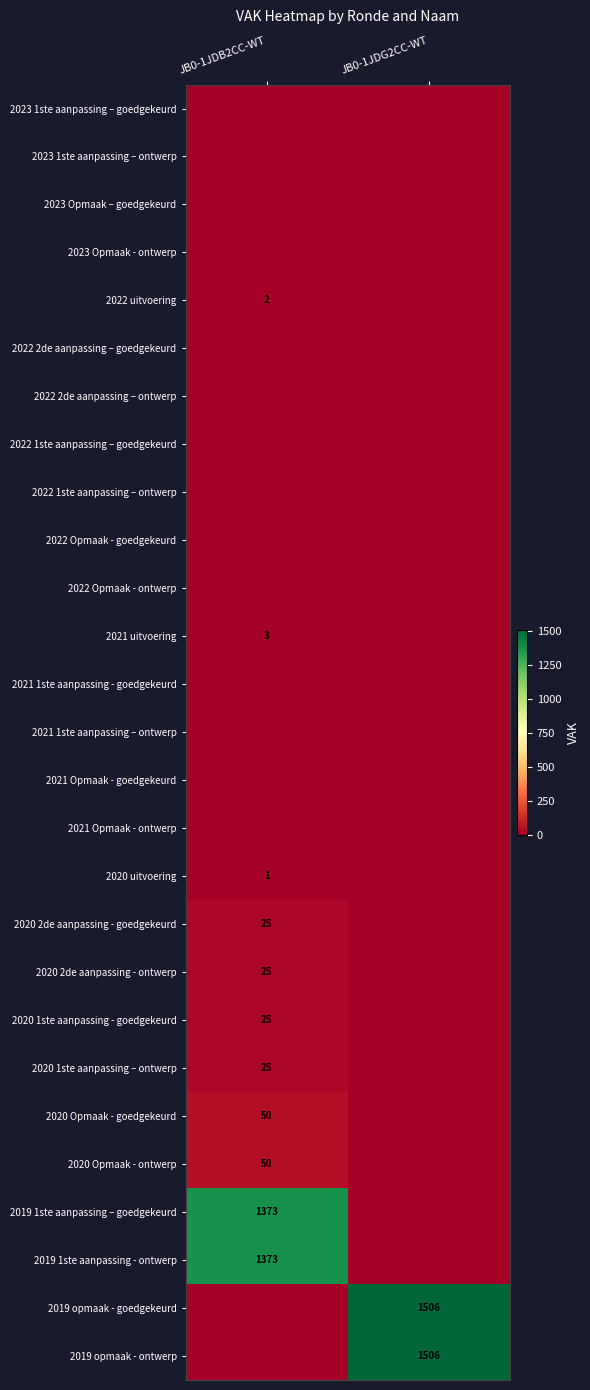

The value of 2022 uitvoering at JB0-1JDB2CC-WT is 2. True or false?

True